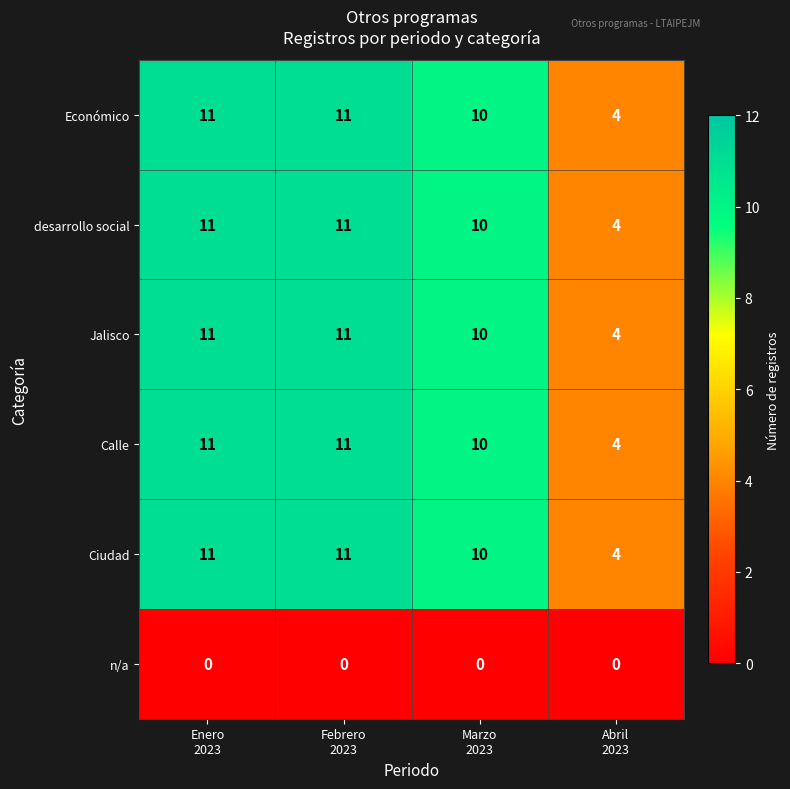

What is the lowest value of the Jalisco series?

4